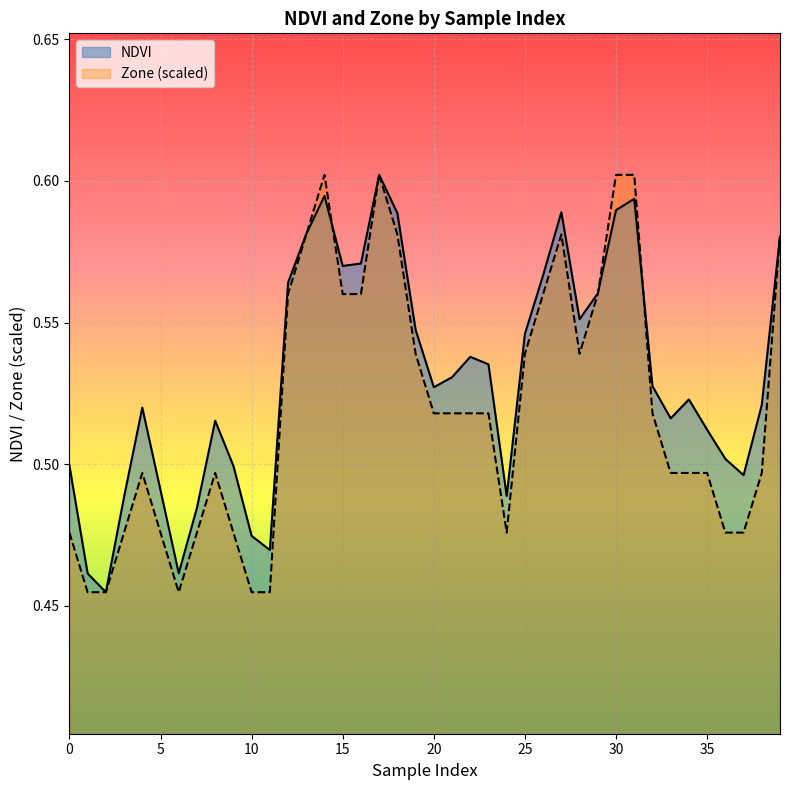

Is the value of Zone (scaled) at 15 greater than the value of NDVI at 27?

No